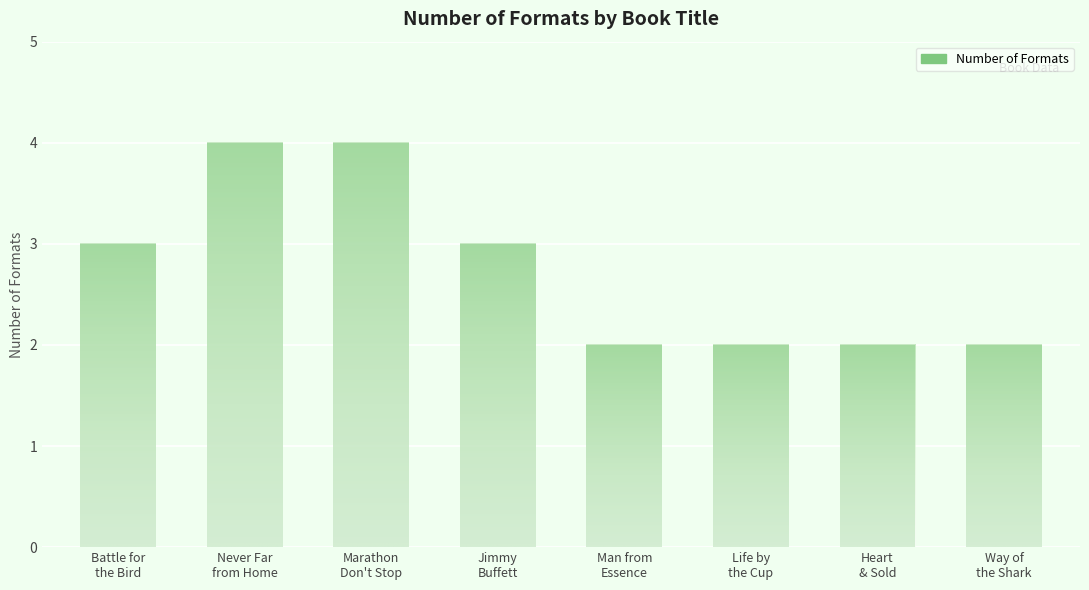

What is the value of the 1st bar from the left?

3